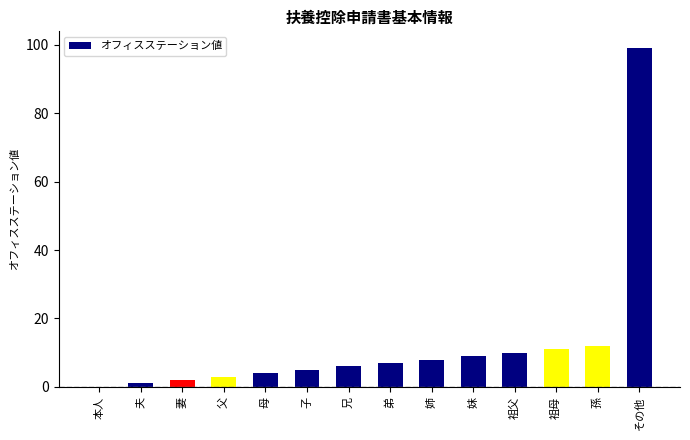

Reading left to right, transcribe all the data shown in this chart.

本人=0	夫=1	妻=2	父=3	母=4	子=5	兄=6	弟=7	姉=8	妹=9	祖父=10	祖母=11	孫=12	その他=99